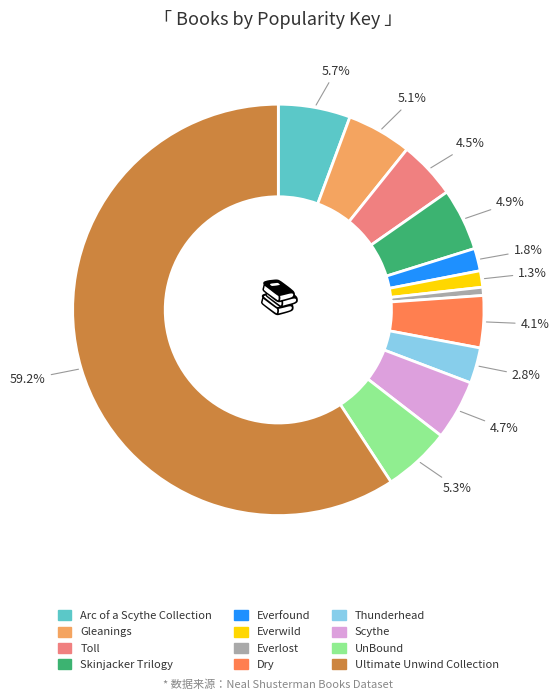

To the nearest percent, what is the difference between the largest and smallest slice percentages?

59%